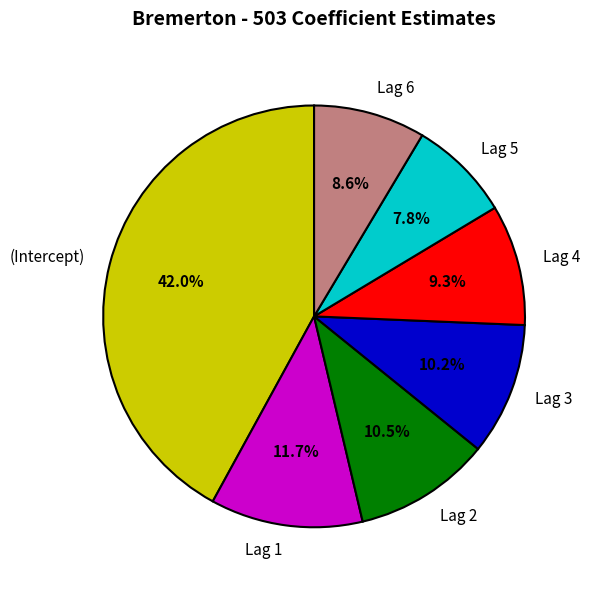

What portion of the pie excludes Lag 4?

90.7%